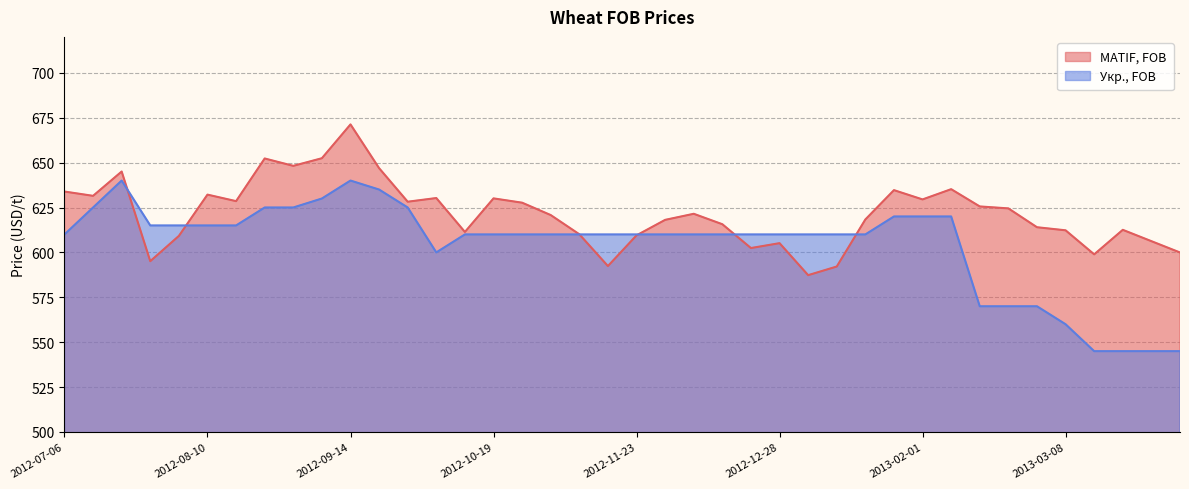

At which category does the chart reach its peak across all series?

2012-09-14